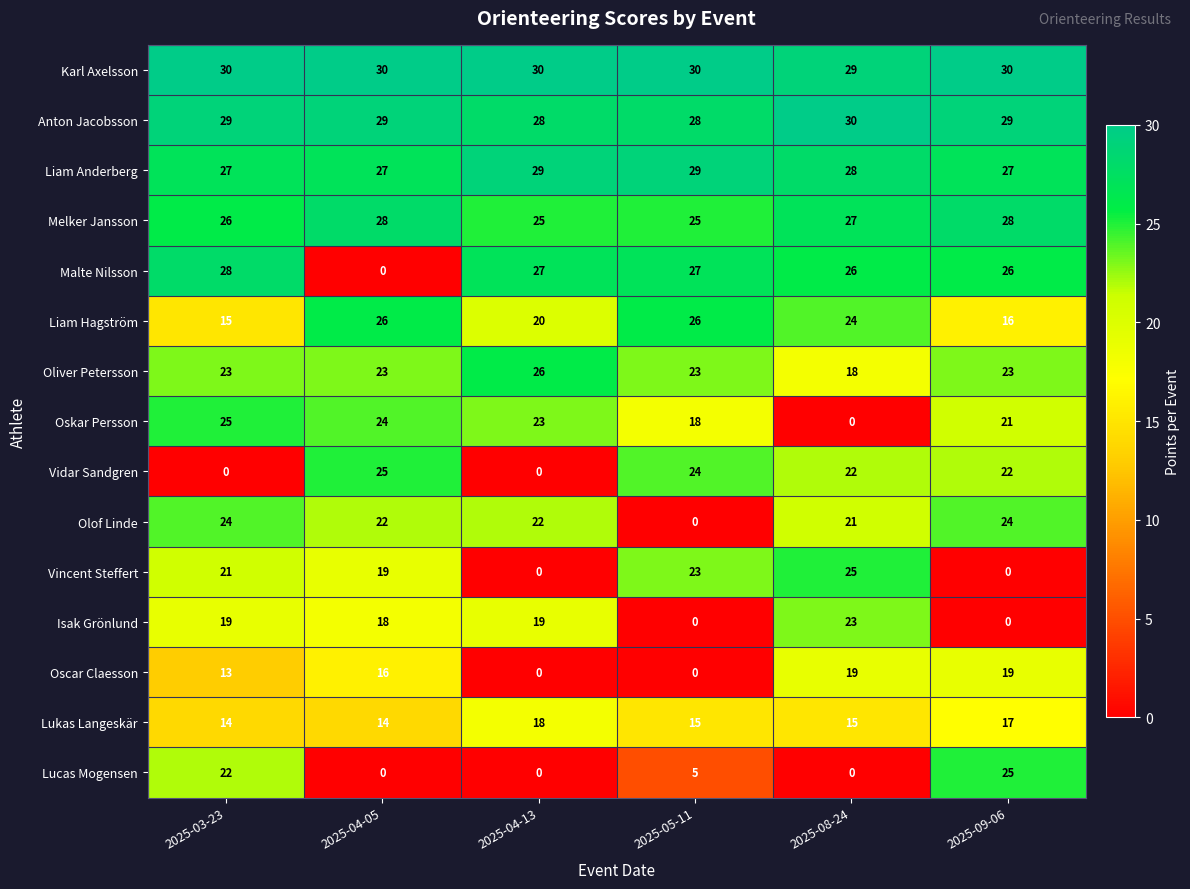

What is the average value of the Isak Grönlund series?

13